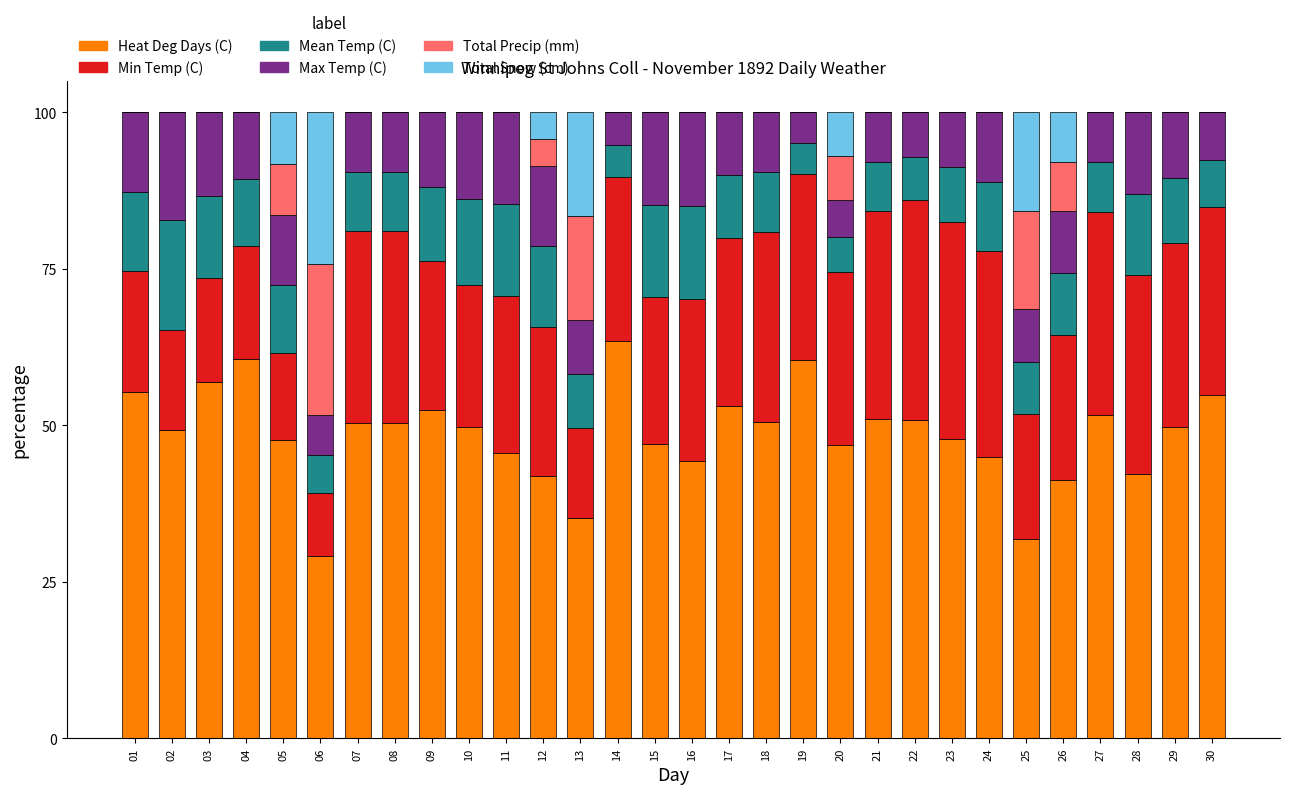

What is the total value across all series at 29?

100.0